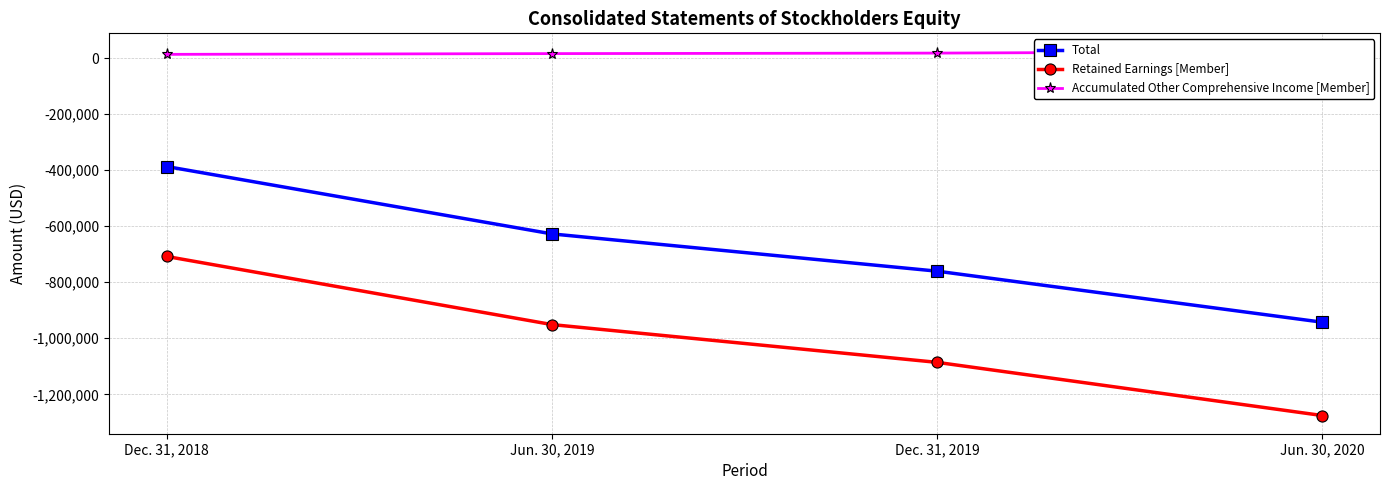

What is the total value across all series at Jun. 30, 2019?

-1562870